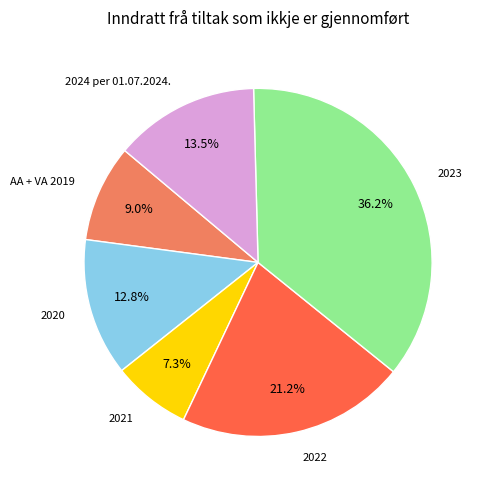

How many slices are in this pie chart?

6